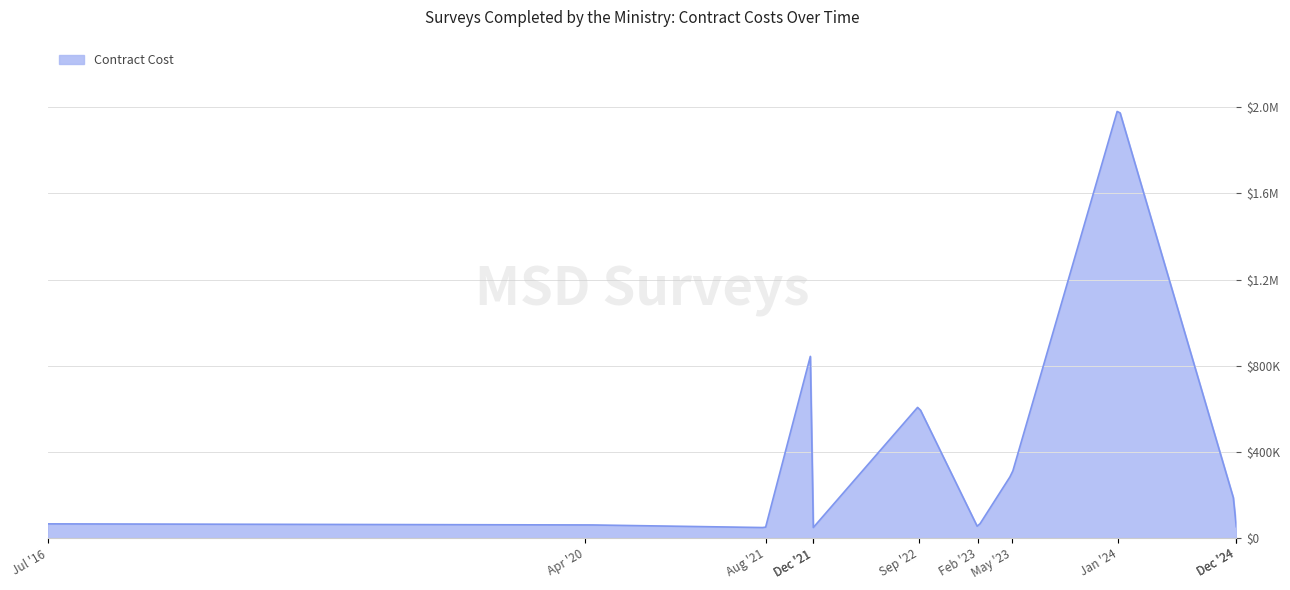

Does the chart have visible grid lines?

Yes